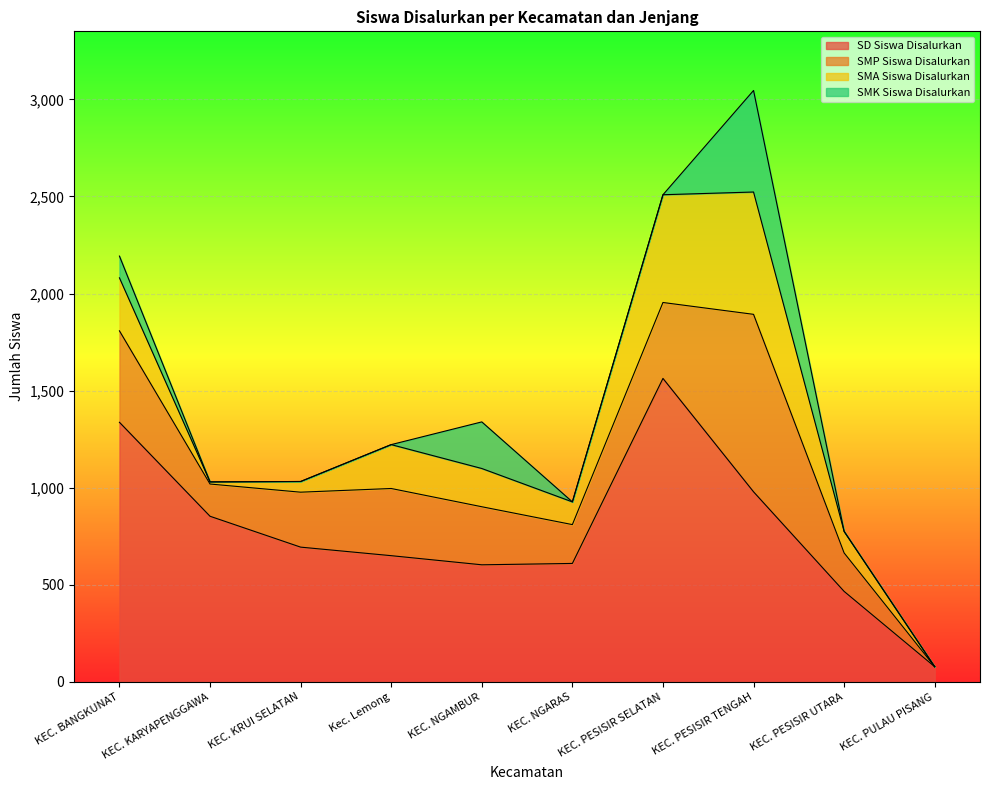

How many values in SMP Siswa Disalurkan are above zero?

9